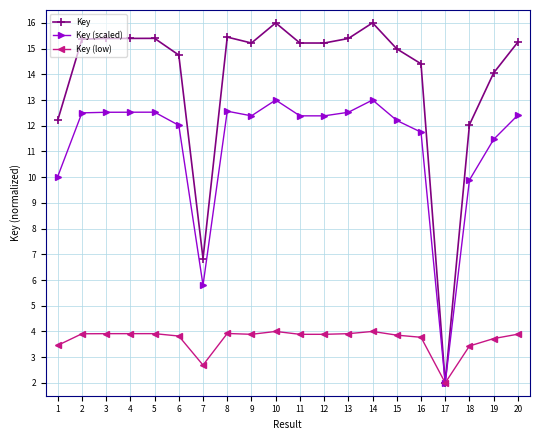

What is the highest value of the Key series?

16.0